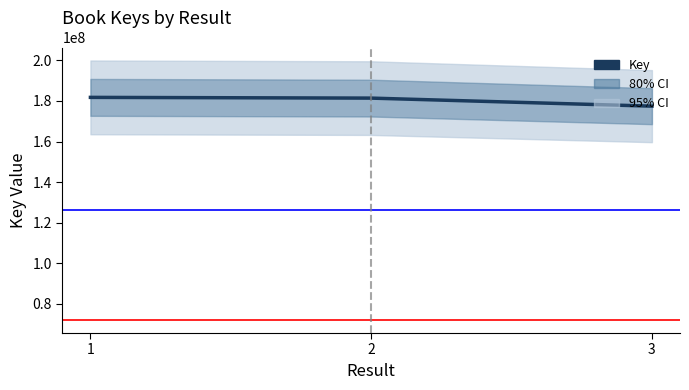

List the labels in order of value, largest first.

1, 2, 3